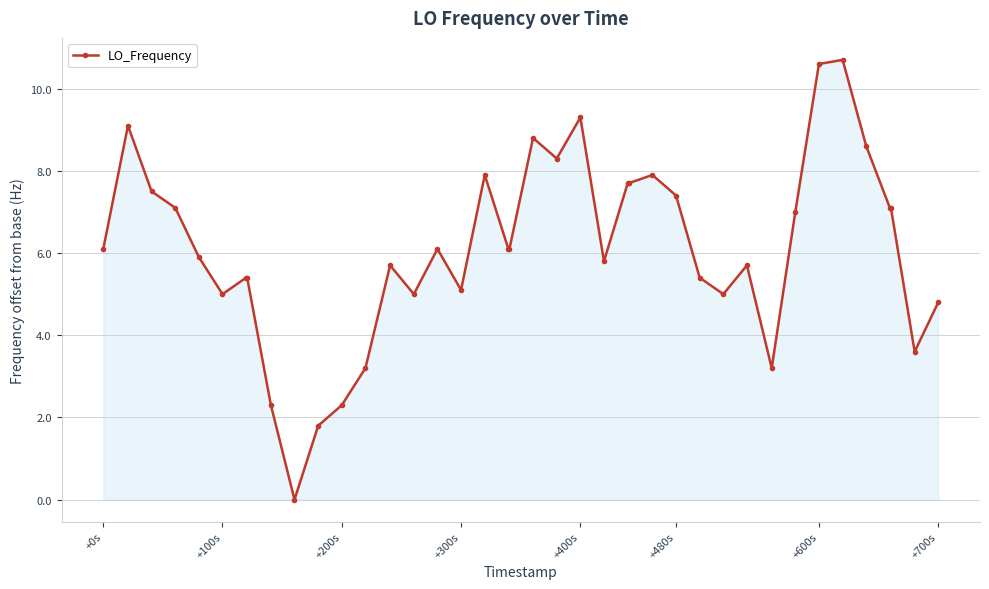

What is the sum of all values?

244.8